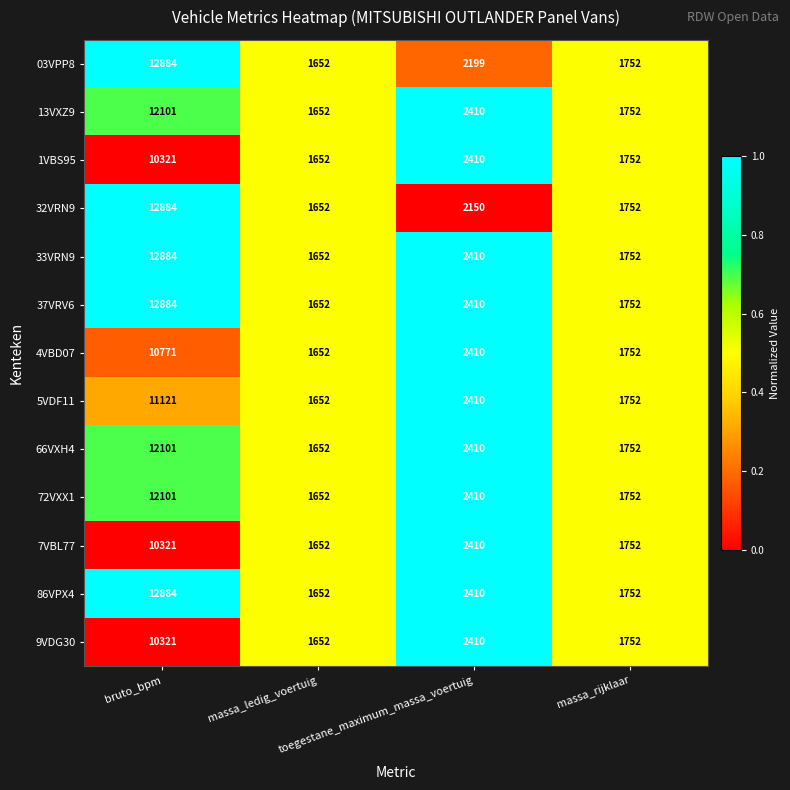

How many distinct data groups are displayed?

13